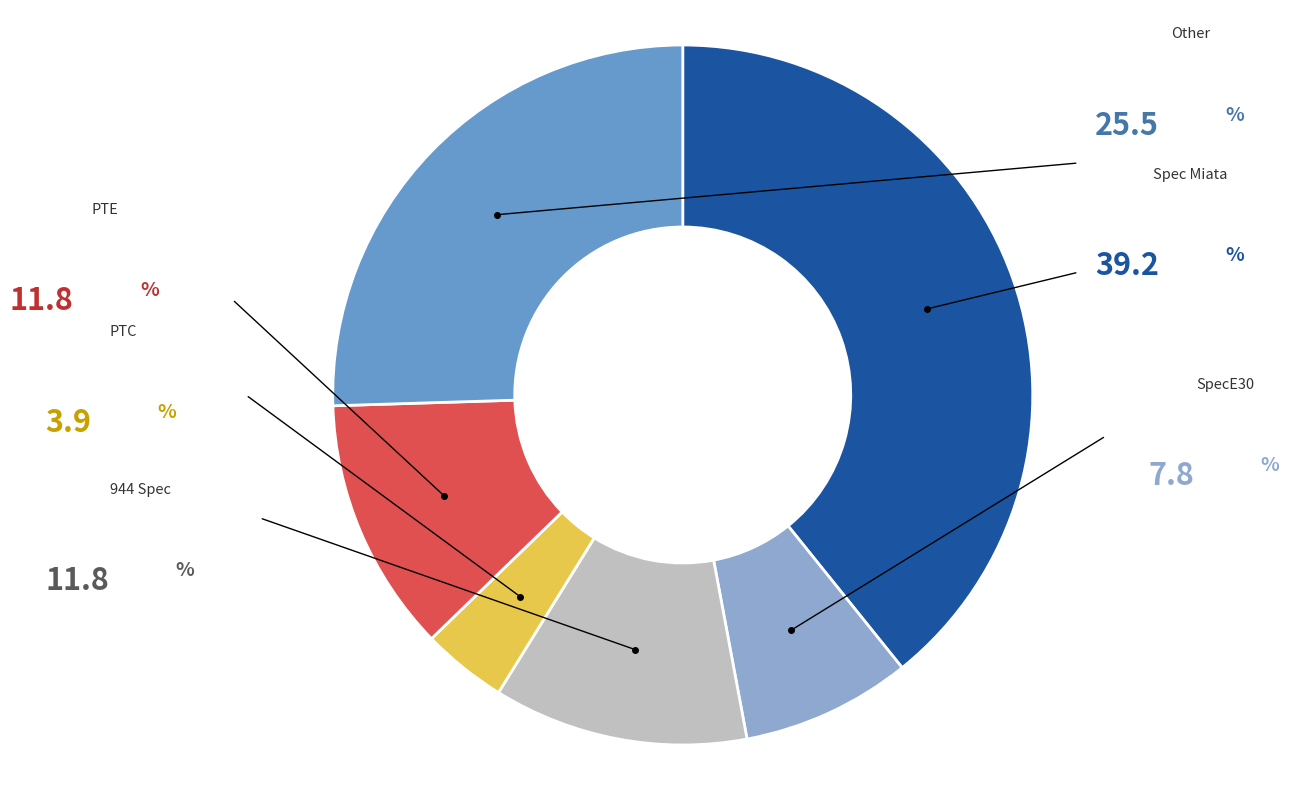

Does any single category account for the majority?

No